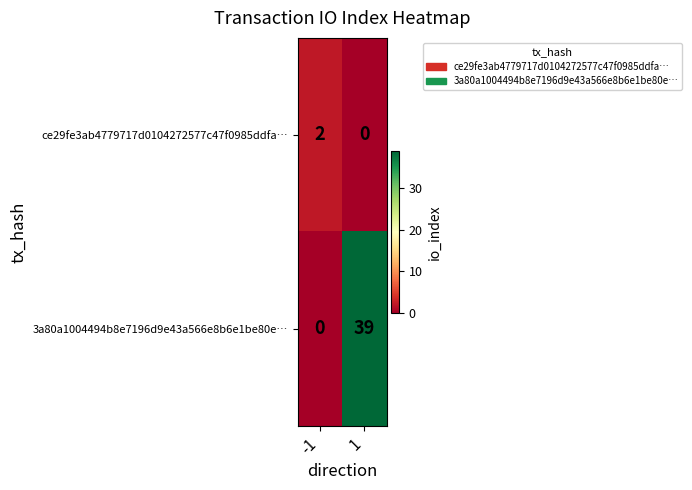

Reading left to right, what are all the values shown in this chart?

ce29fe3ab4779717d0104272577c47f0985ddfa…: 2	0
3a80a1004494b8e7196d9e43a566e8b6e1be80e…: 0	39